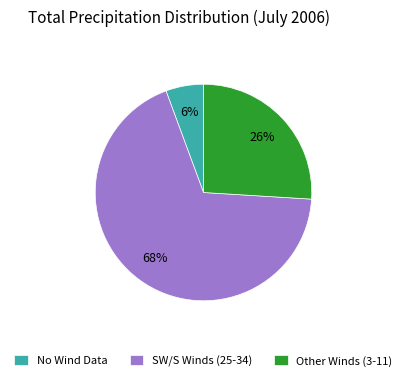

How many segments does this pie chart have?

3